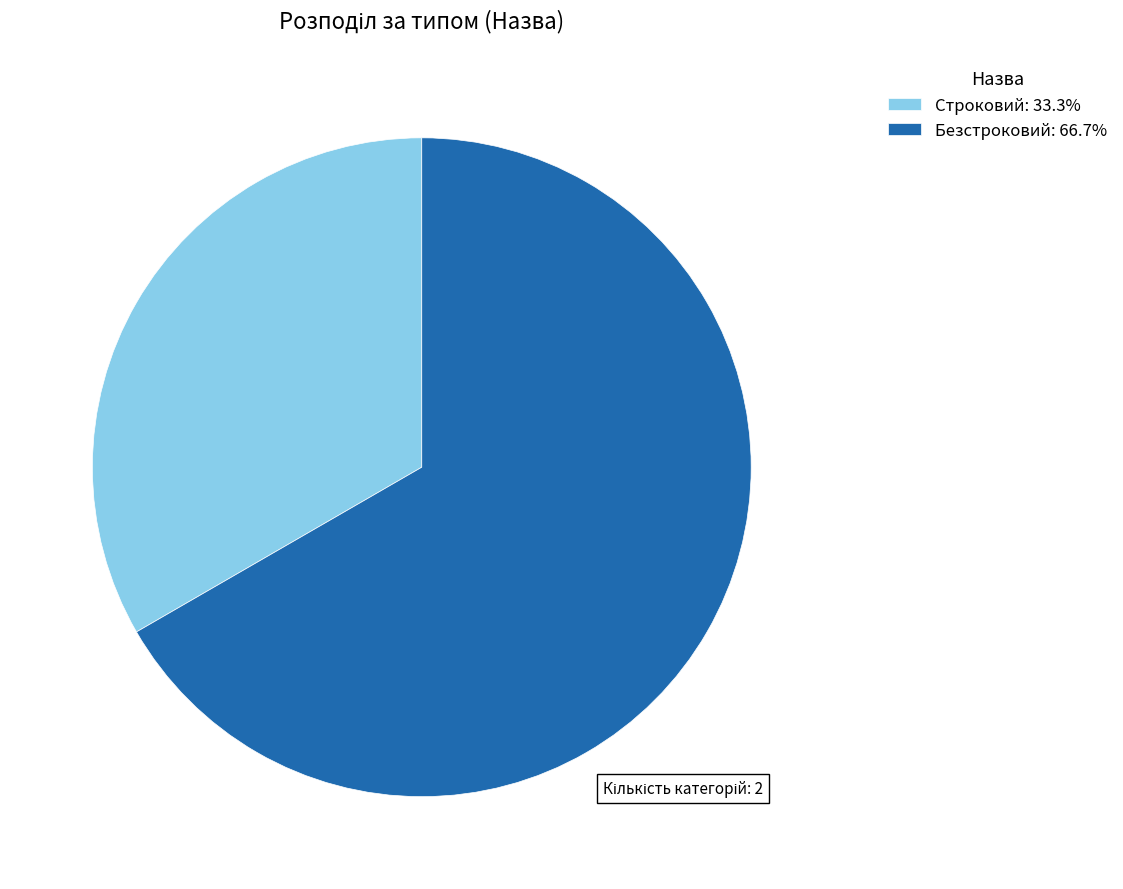

How many slices are in this pie chart?

2